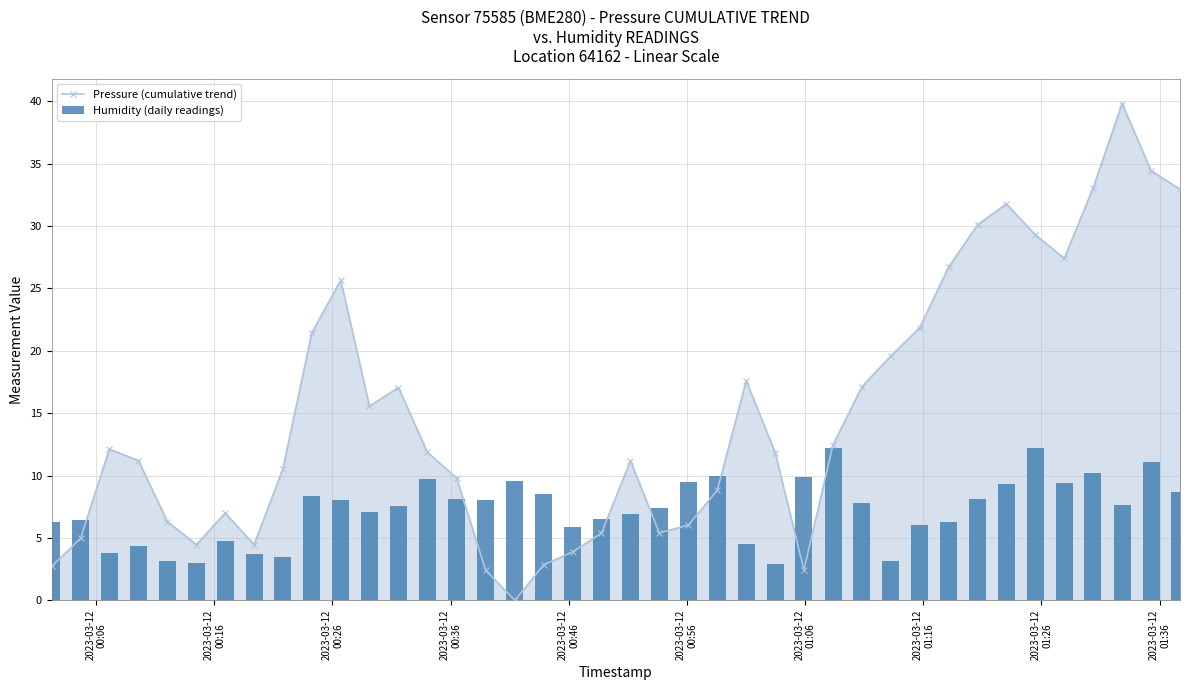

How many series are shown in this chart?

2